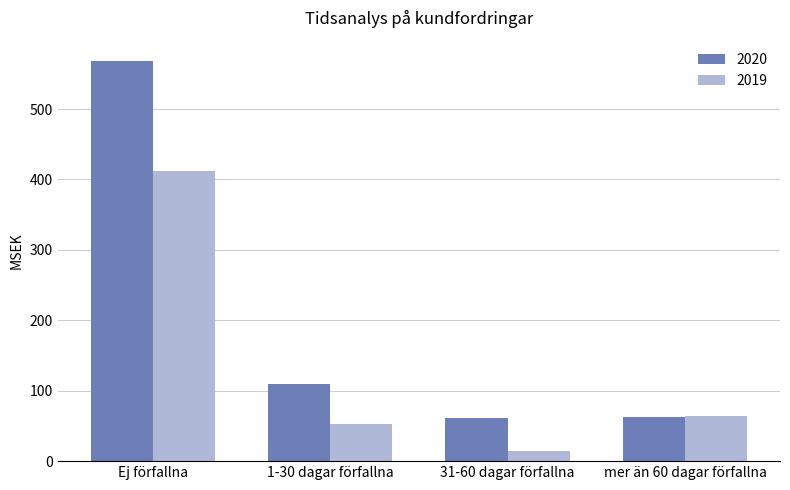

The 2019 series shows 14.3 at 31-60 dagar förfallna. True or false?

True